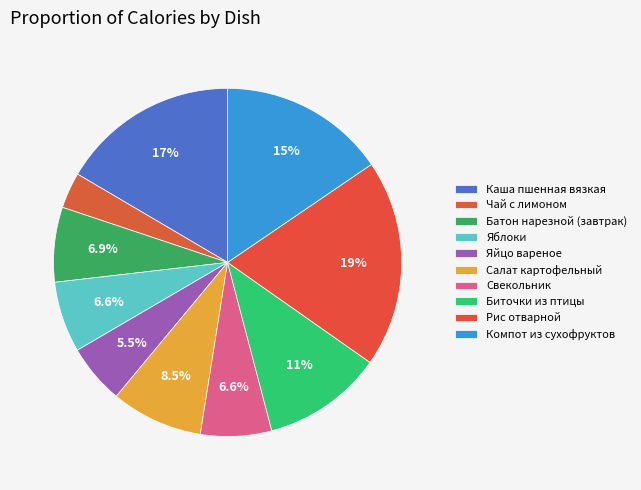

How many segments does this pie chart have?

10